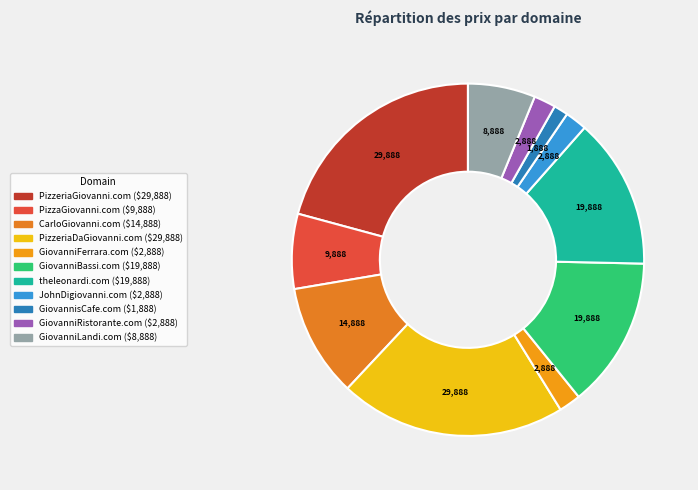

Is there any slice that represents more than half of the pie?

No